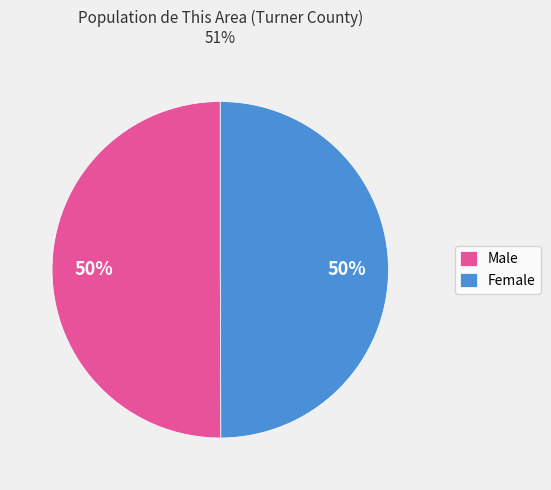

Is it true that Male is 50% of the pie?

True